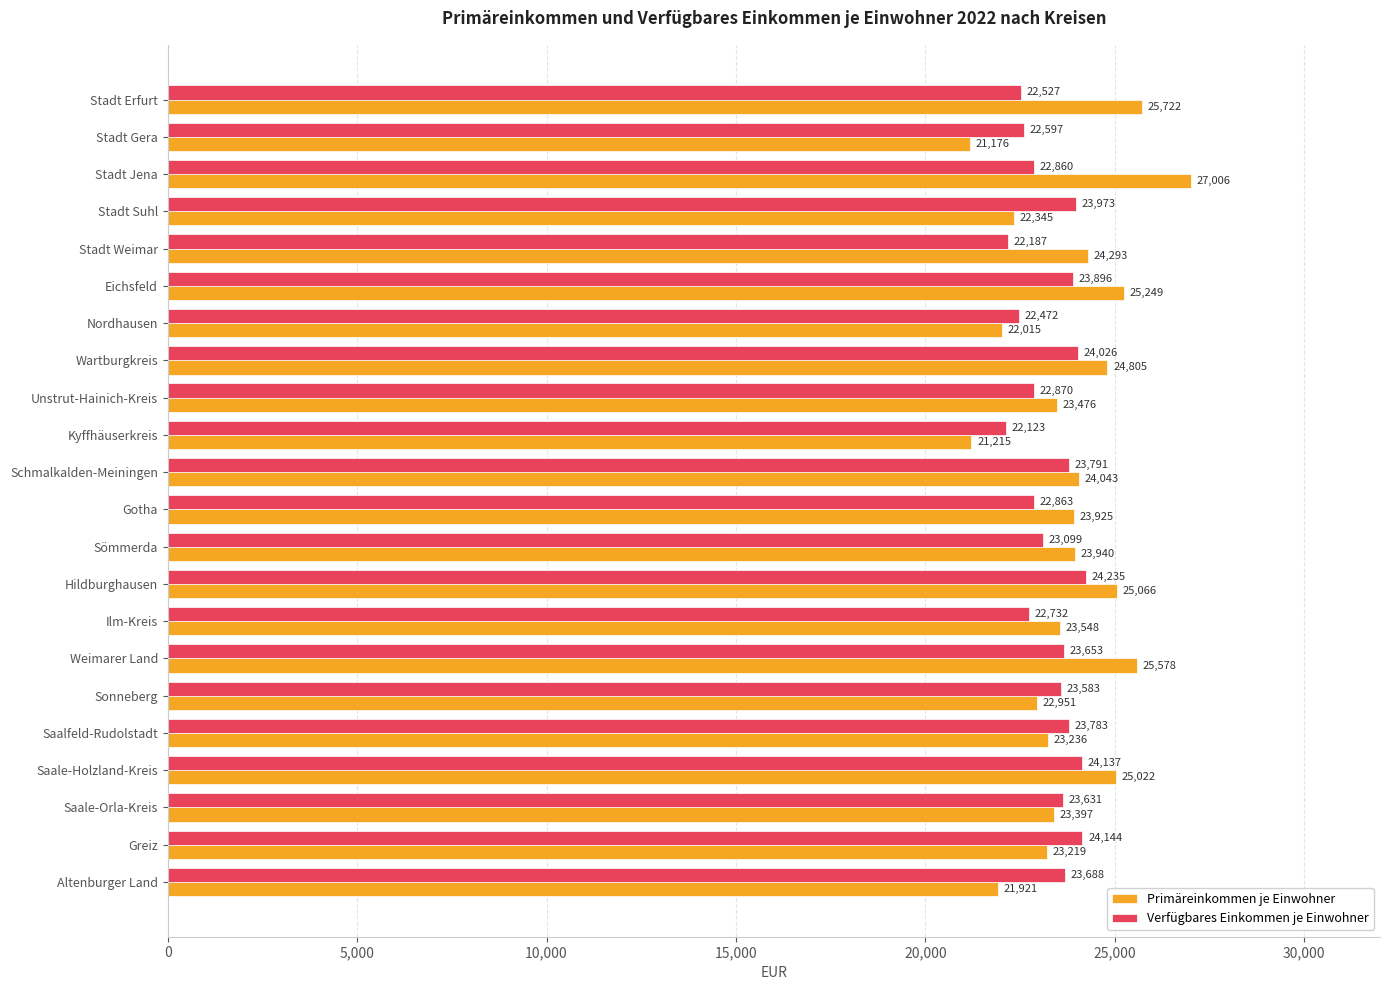

How many data points in Primäreinkommen je Einwohner are less than 23925?

11